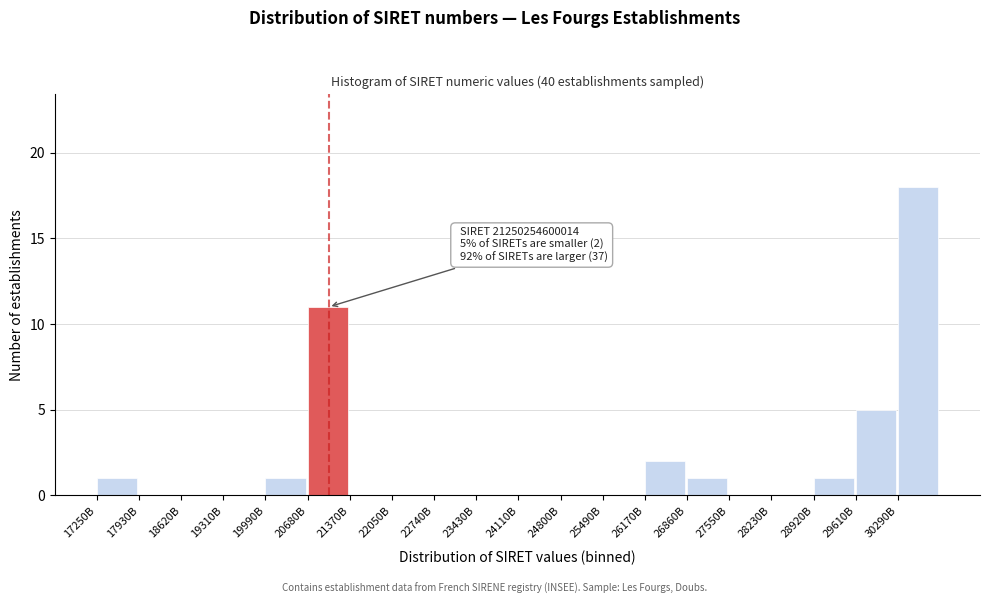

Reading left to right, what are all the values shown in this chart?

17250B=1	17930B=0	18620B=0	19310B=0	19990B=1	20680B=11	21370B=0	22050B=0	22740B=0	23430B=0	24110B=0	24800B=0	25490B=0	26170B=2	26860B=1	27550B=0	28230B=0	28920B=1	29610B=5	30290B=18